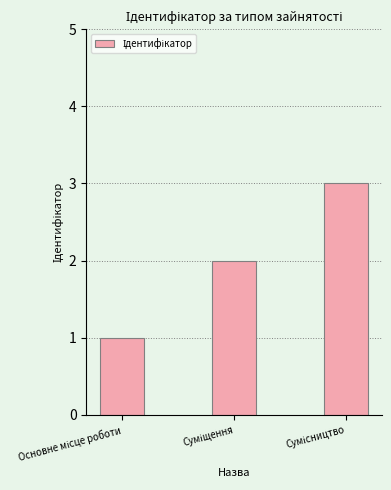

Reading left to right, extract all data points from this chart.

1	2	3